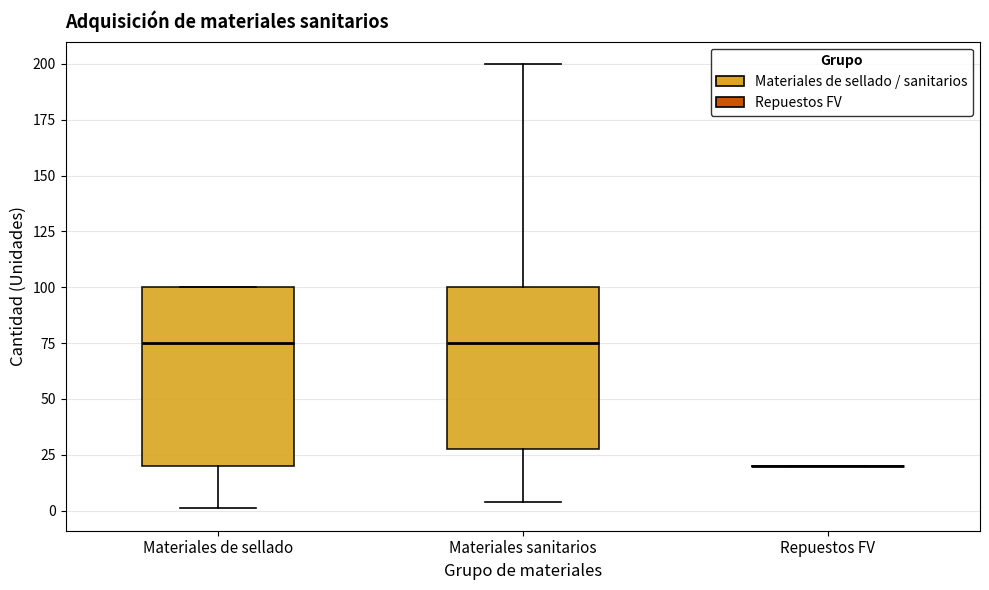

Where is the lower edge of the box for Materiales sanitarios on the y-axis? The values are not printed on the chart, so give them approximately, as read against the axis.

30